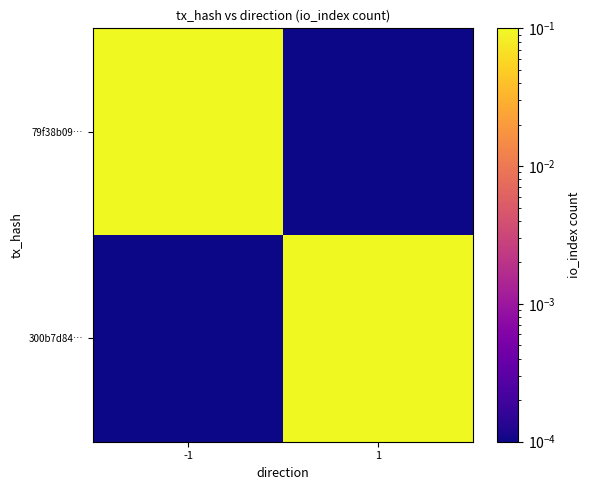

Which series has the largest total across all categories?

79f38b09…